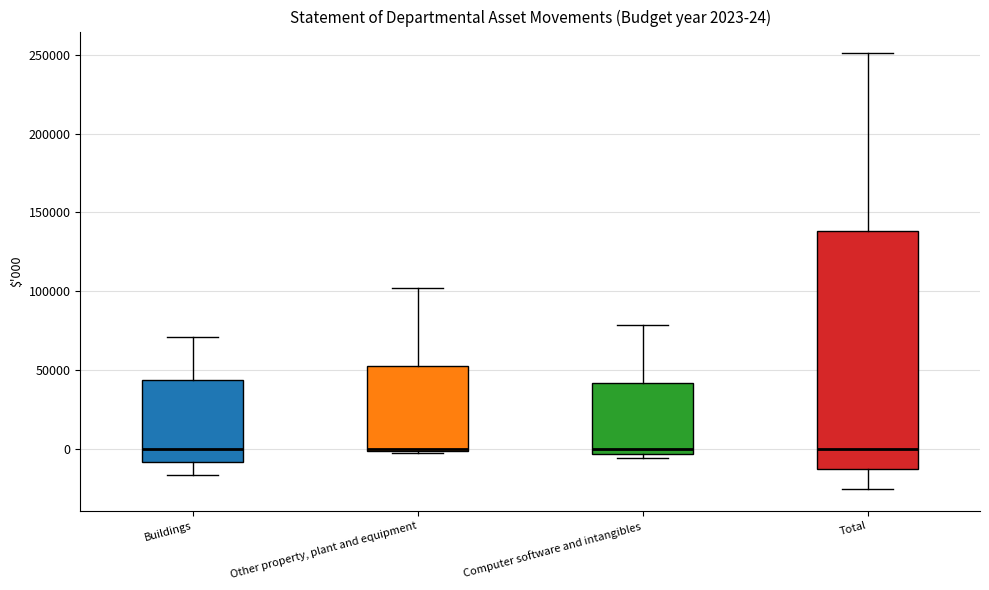

Comparing the boxes themselves (not the whiskers), which one is the tallest?

Total